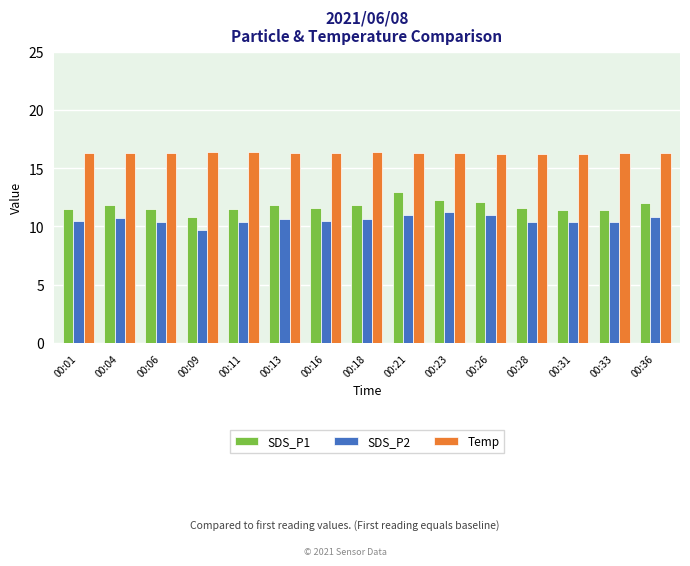

List the series in order of their overall mean, highest first.

Temp, SDS_P1, SDS_P2